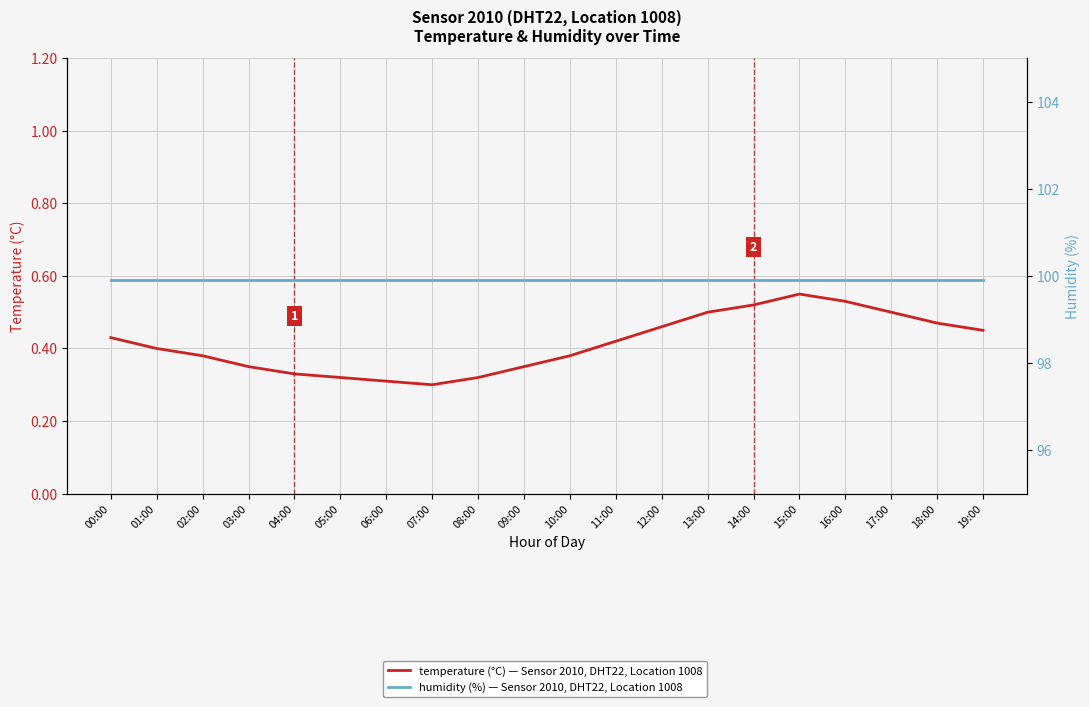

Reading left to right, list all the values displayed in this chart.

temperature (°C) — Sensor 2010, DHT22, Location 1008: 0.4	0.4	0.4	0.3	0.3	0.3	0.3	0.3	0.3	0.3	0.4	0.4	0.5	0.5	0.5	0.6	0.5	0.5	0.5	0.5
humidity (%) — Sensor 2010, DHT22, Location 1008: 99.9	99.9	99.9	99.9	99.9	99.9	99.9	99.9	99.9	99.9	99.9	99.9	99.9	99.9	99.9	99.9	99.9	99.9	99.9	99.9